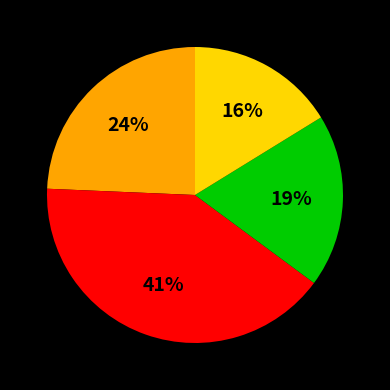

To the nearest percent, what is the average slice percentage?

25%